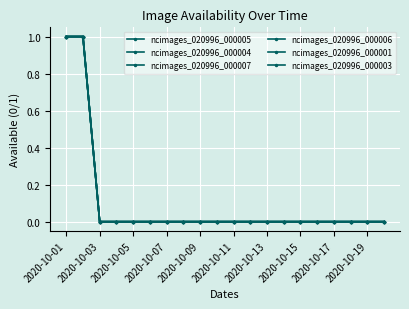

At which category is the sum across all series the highest?

2020-10-01